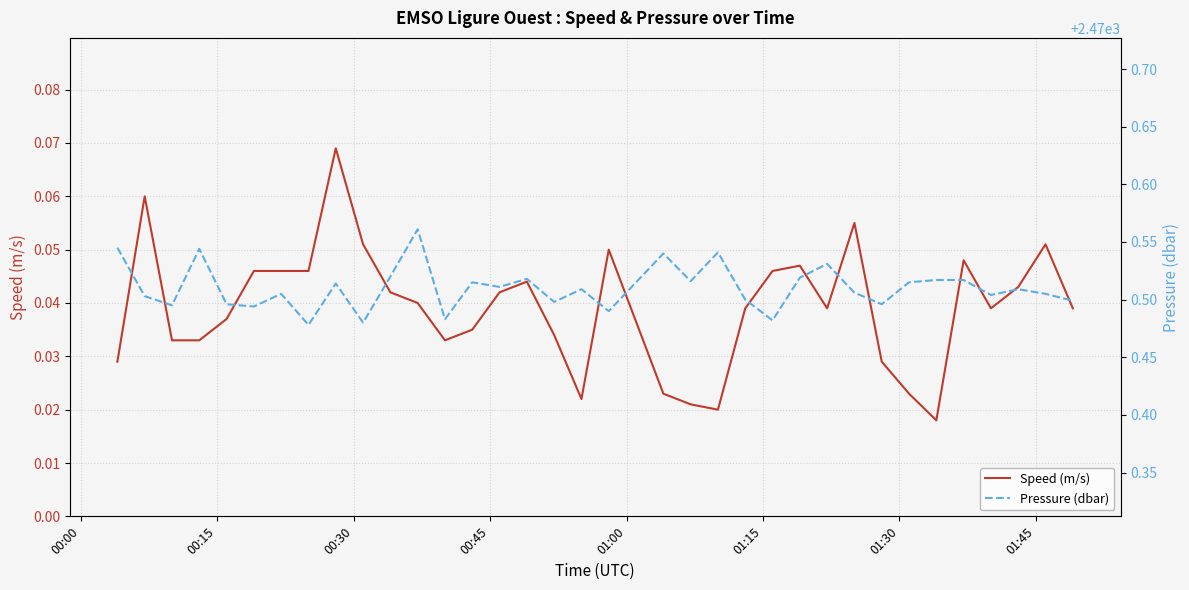

Which series has the widest spread of values?

Pressure (dbar)